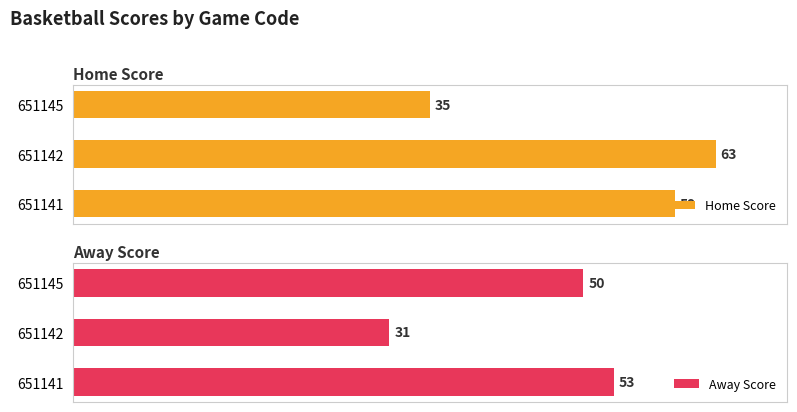

Rank the categories by Home Score value from lowest to highest.

651145, 651141, 651142